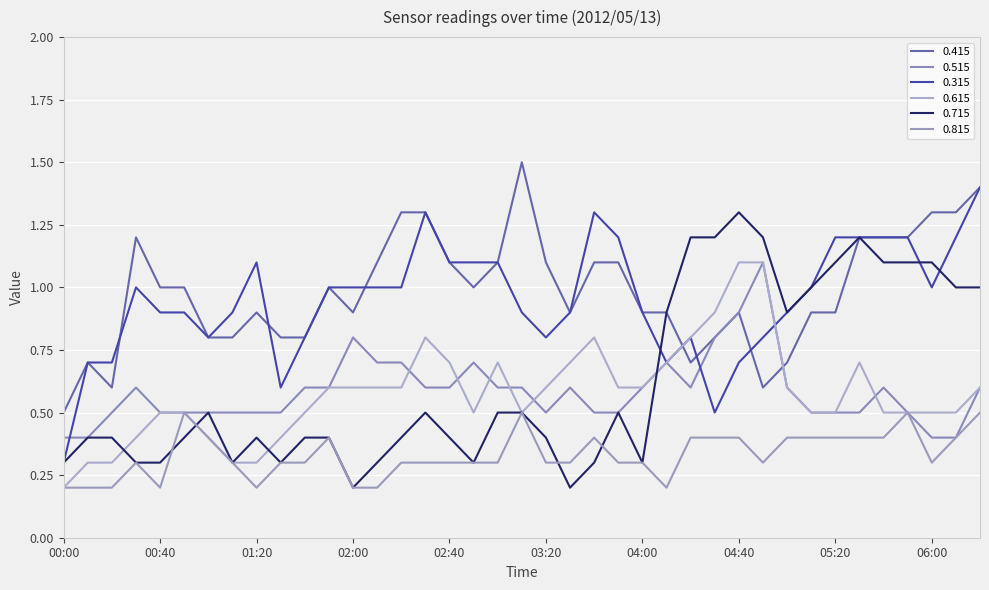

What are all the series names shown in the legend?

0.415, 0.515, 0.315, 0.615, 0.715, 0.815